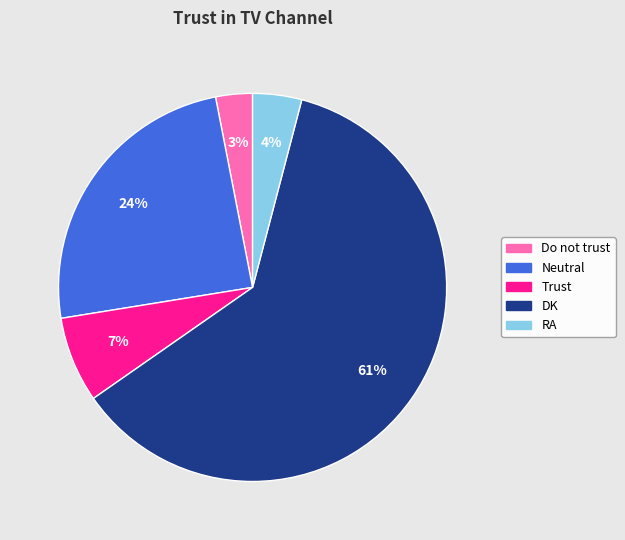

Do RA and DK together represent more than half of the pie?

Yes